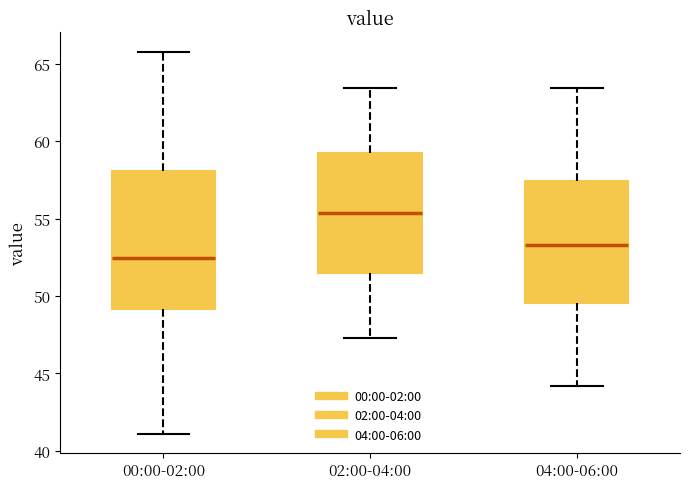

Reading left to right, read every box against the y-axis: the position of its median line, the range the box covers, and the ends of its whiskers. The values are not printed on the chart, so give them approximately, as read against the axis.

00:00-02:00: median 52.5, box 49.0 to 58.0, whiskers 41.0 to 66.0
02:00-04:00: median 55.5, box 51.5 to 59.0, whiskers 47.5 to 63.5
04:00-06:00: median 53.5, box 49.5 to 57.5, whiskers 44.0 to 63.5